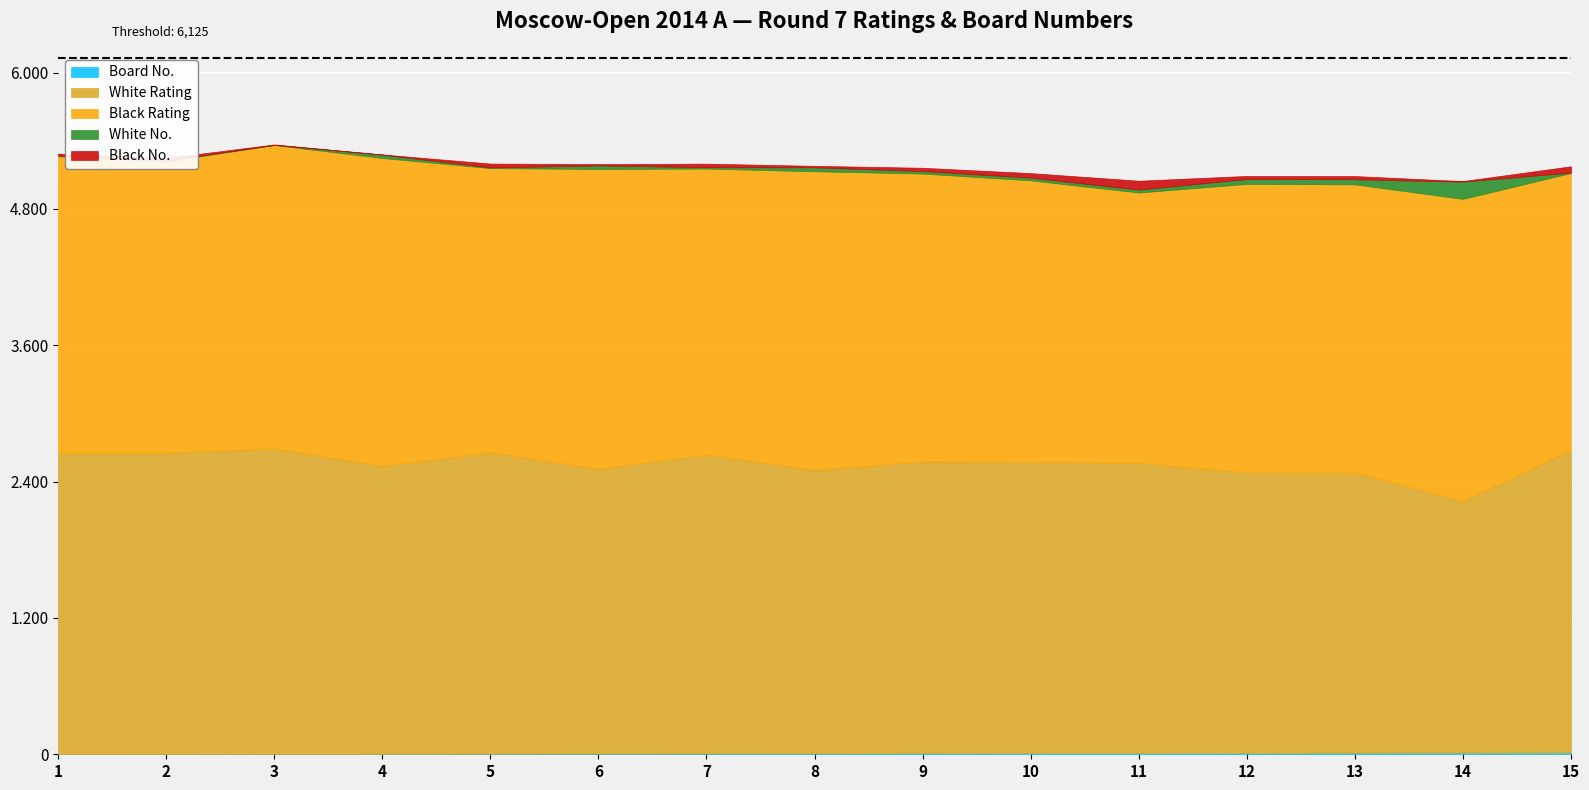

True or false: Board No. and White Rating intersect in this chart.

False